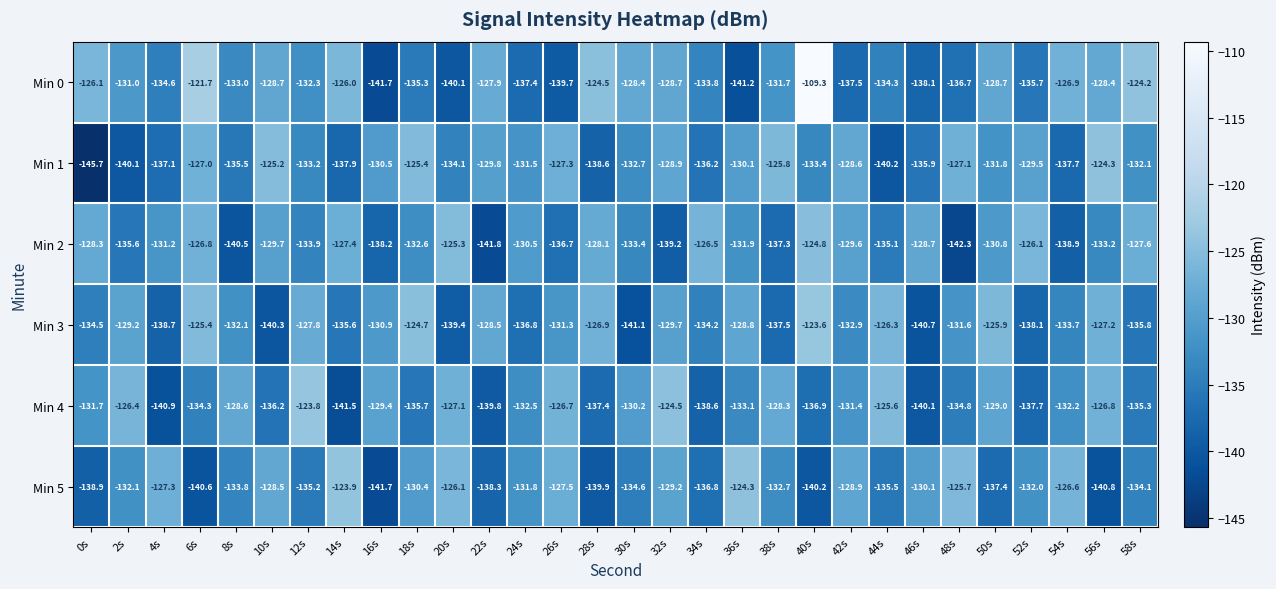

Rank the categories by Min 2 value from highest to lowest.

40s, 20s, 52s, 34s, 6s, 14s, 58s, 28s, 0s, 46s, 42s, 10s, 24s, 50s, 4s, 36s, 18s, 56s, 30s, 12s, 44s, 2s, 26s, 38s, 16s, 54s, 32s, 8s, 22s, 48s